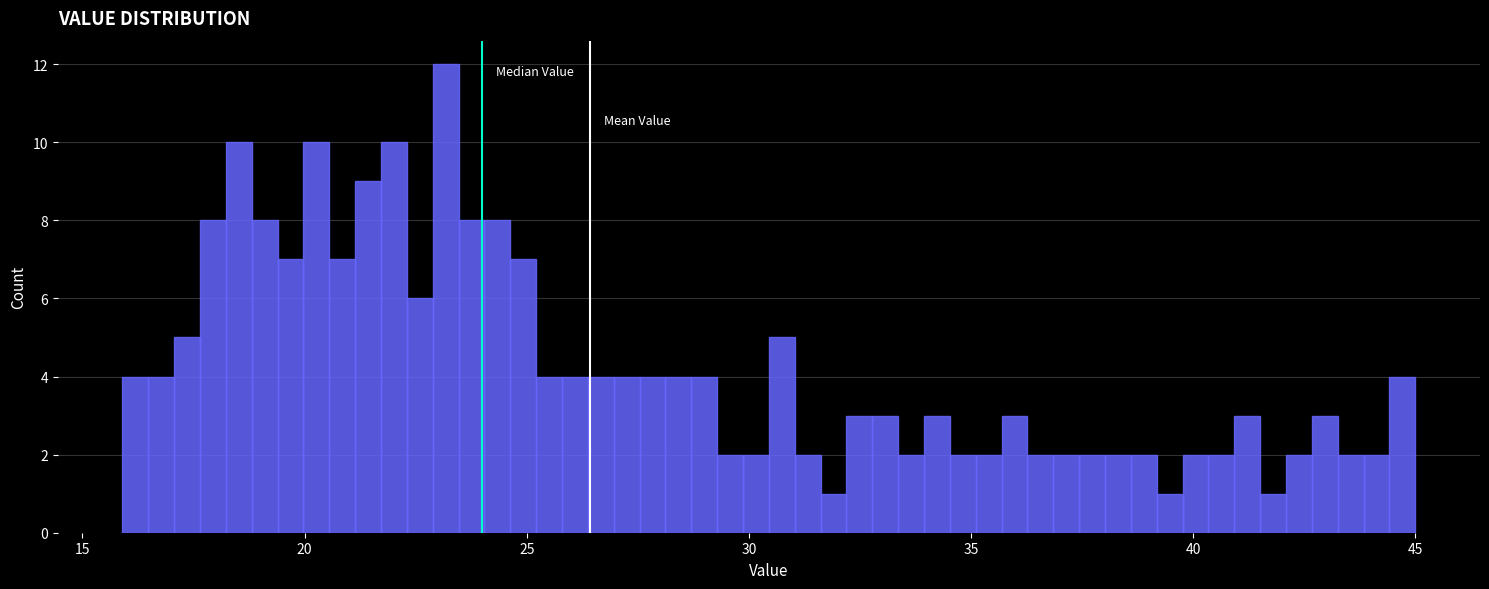

Around what value on the x-axis is the tallest bar? Give the approximate position of its centre, as read against the axis.

23.0